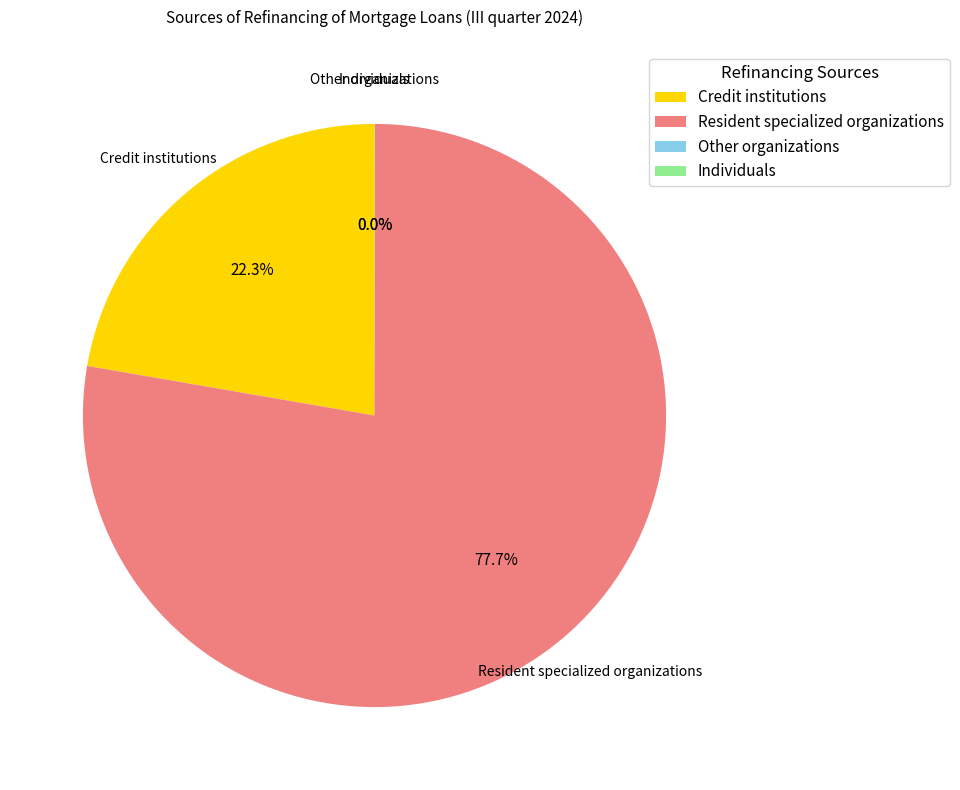

Which category accounts for the majority?

Resident specialized organizations